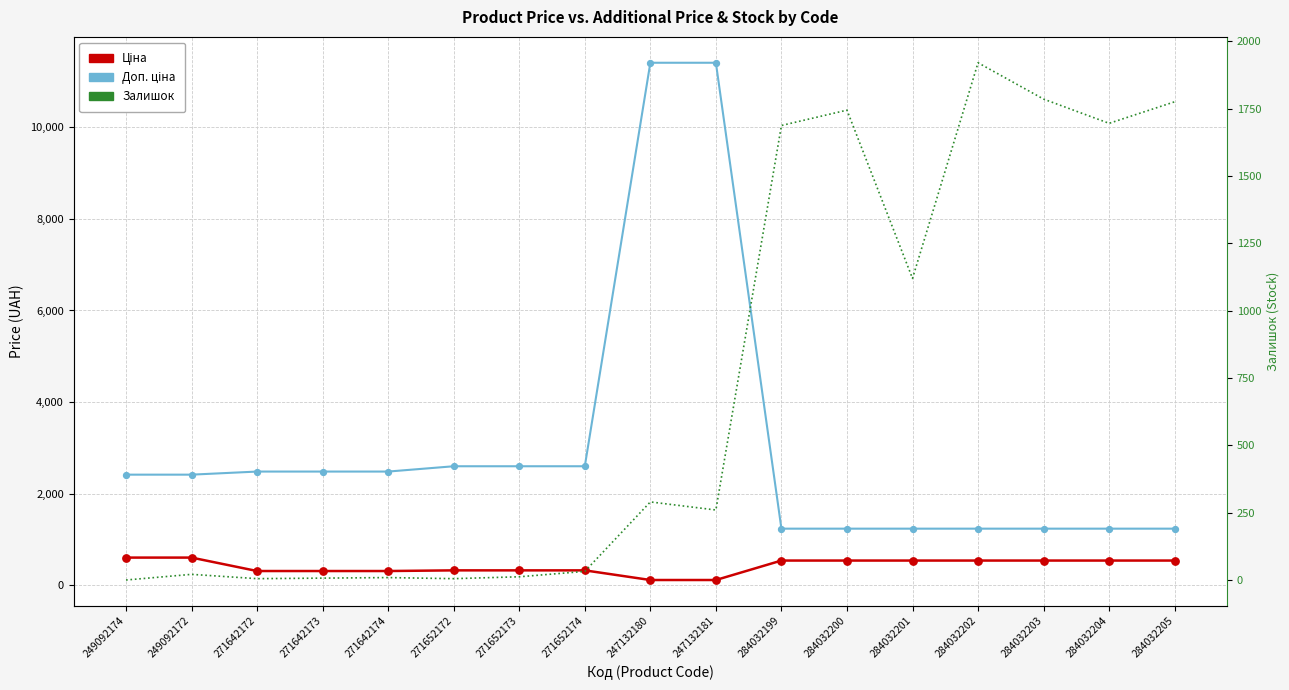

What are all the series names shown in the legend?

Ціна, Доп. ціна, Залишок